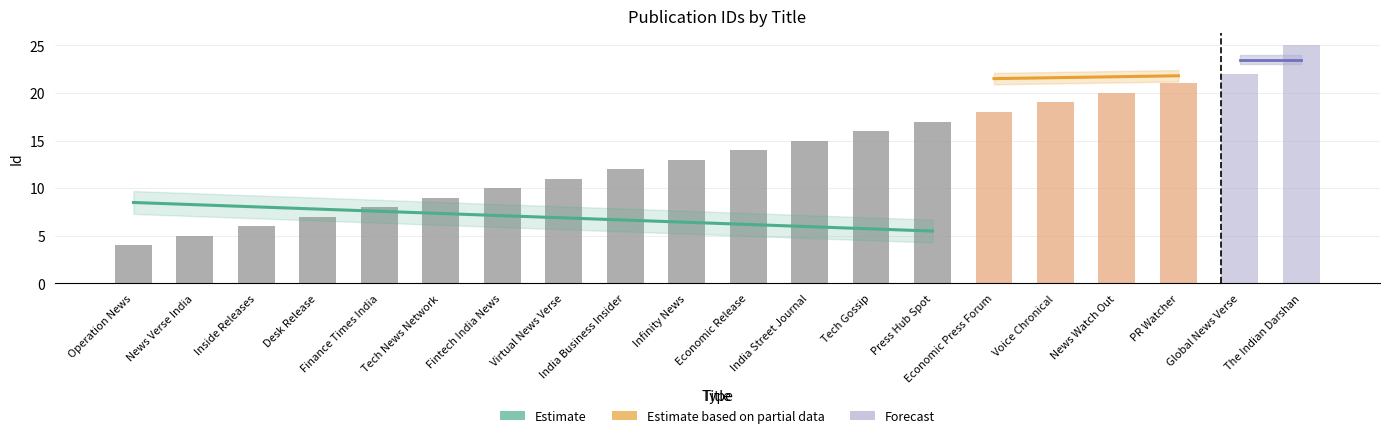

Count the number of values greater than 14.

9